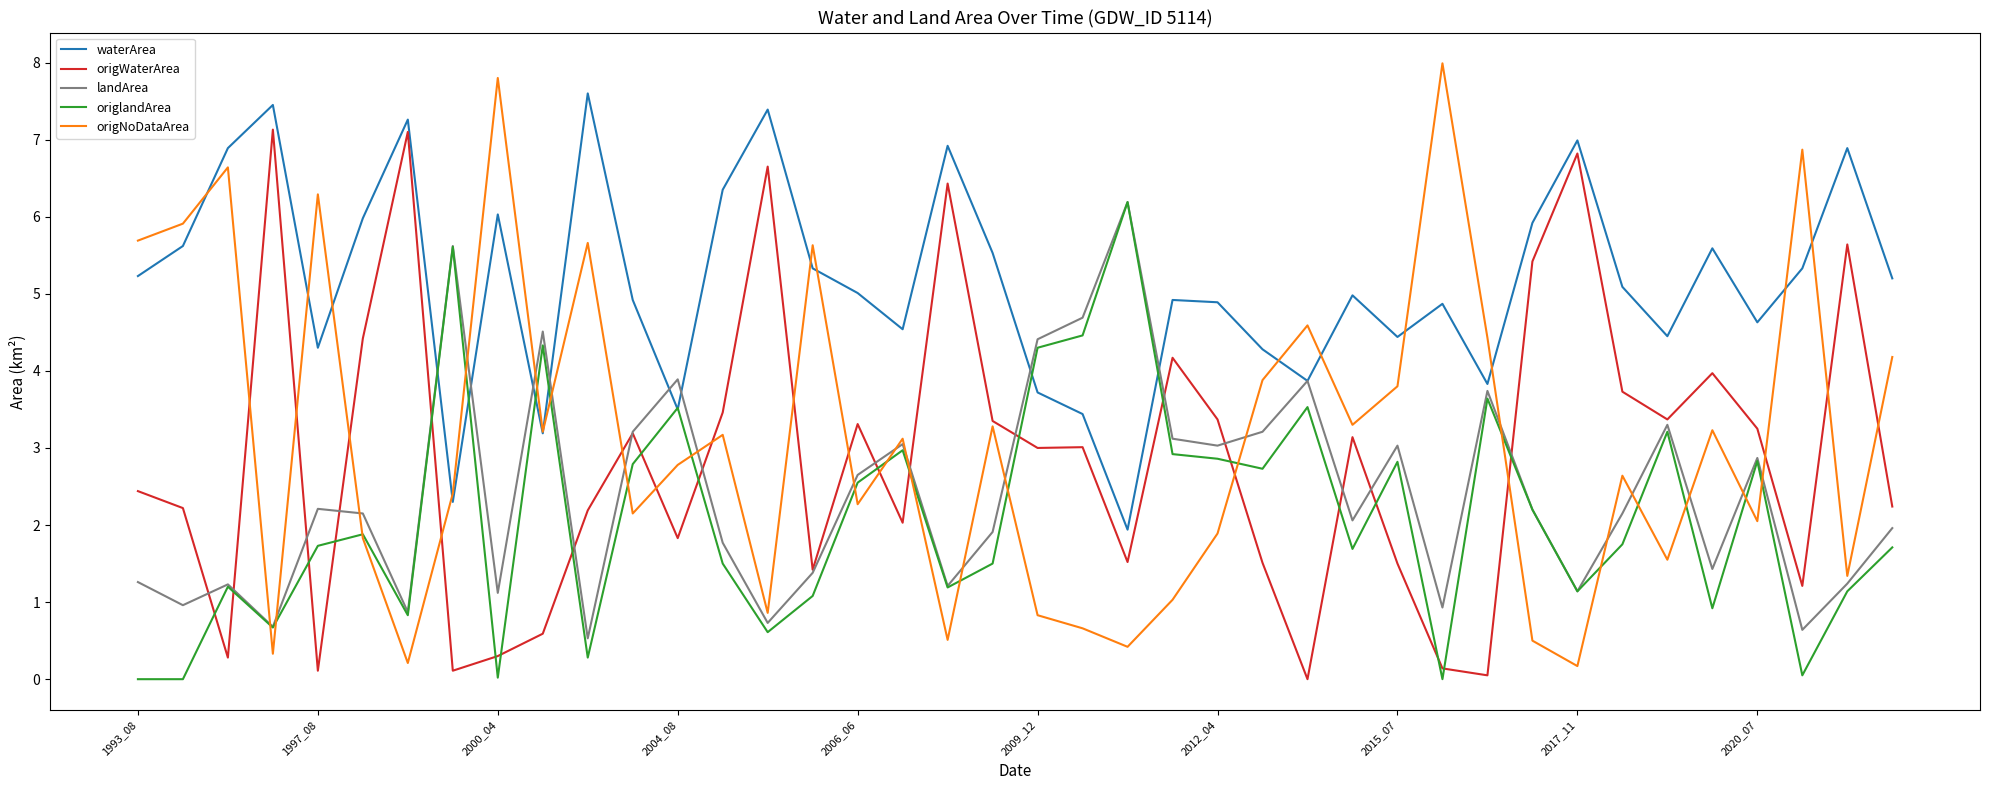

Which series has the largest range (max minus min)?

origNoDataArea